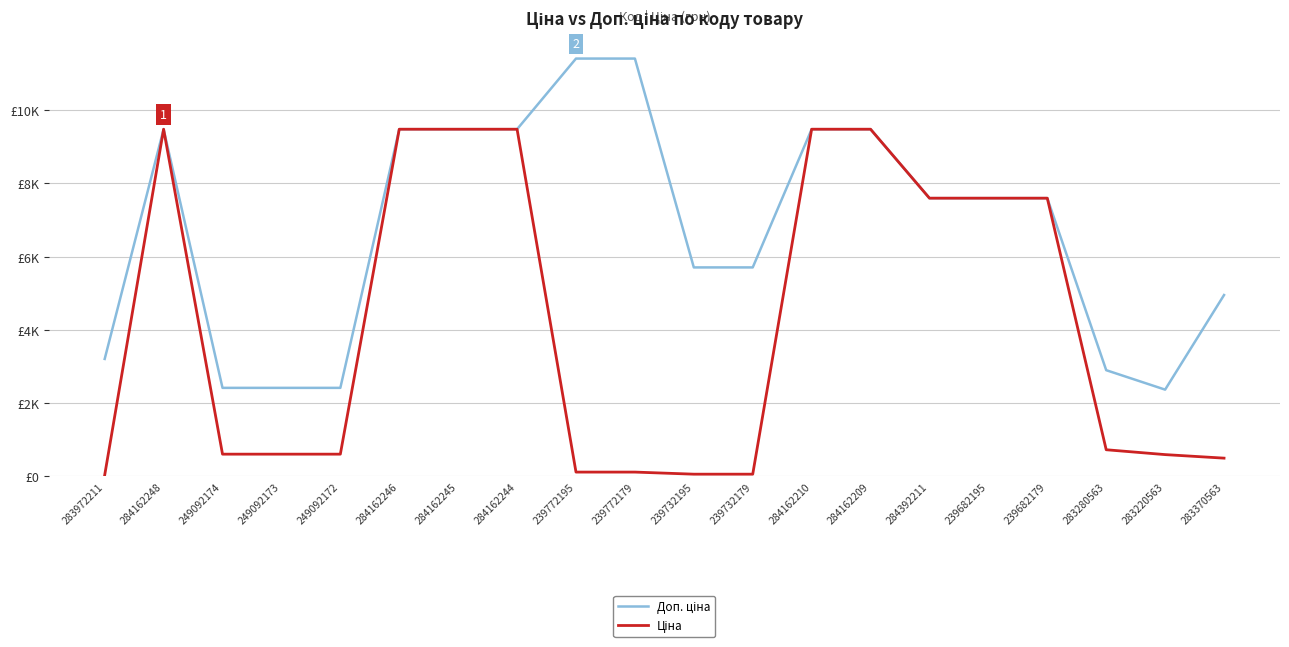

True or false: Ціна and Доп. ціна intersect in this chart.

False